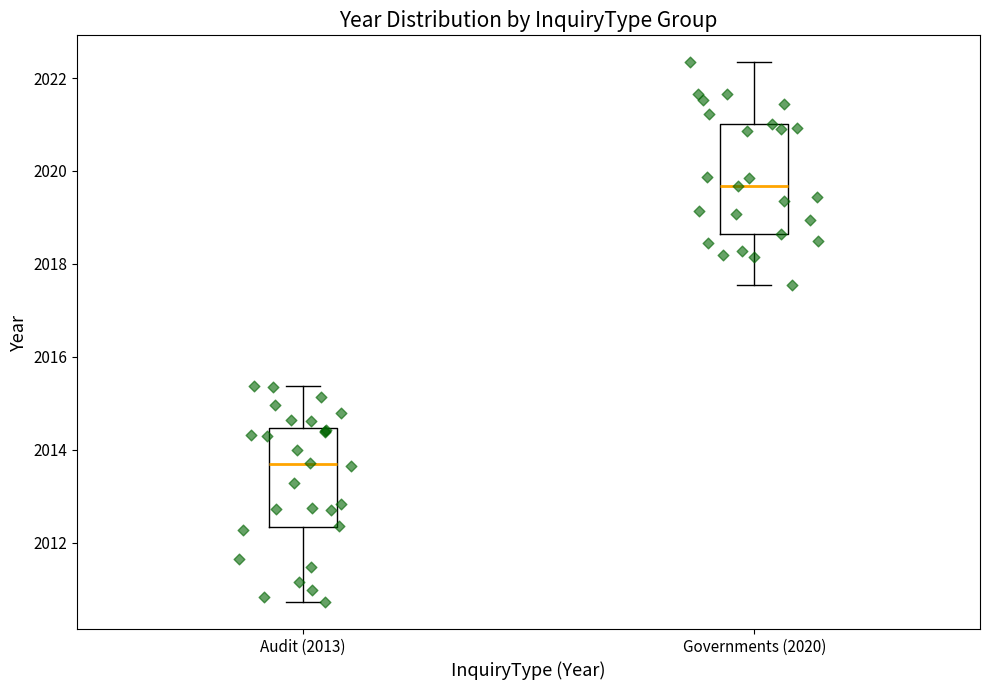

Where is the upper edge of the box for Governments (2020) on the y-axis? The values are not printed on the chart, so give them approximately, as read against the axis.

2021.0